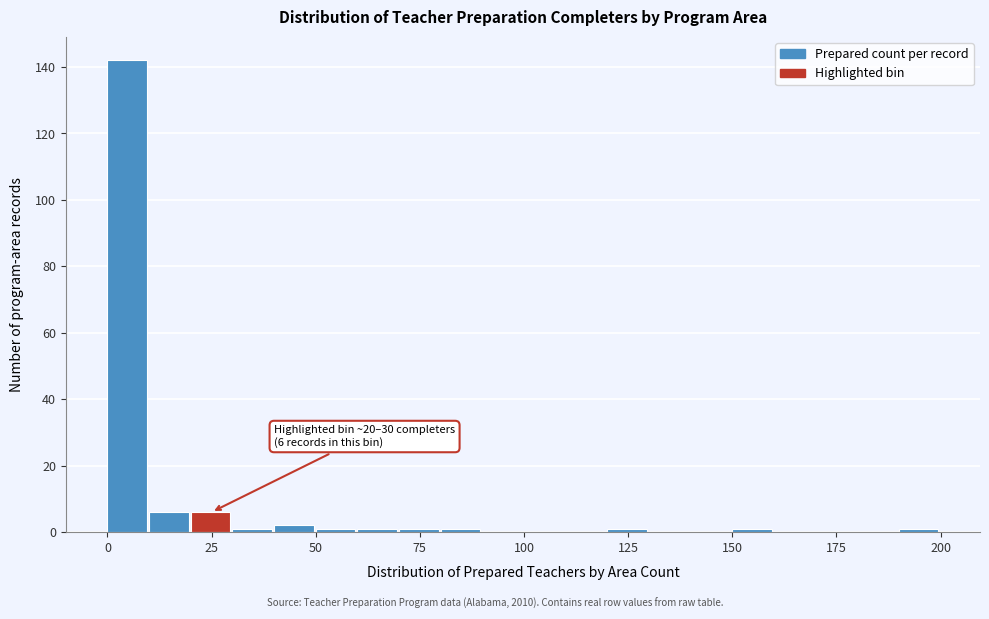

Read against the x-axis, roughly where is the centre of the tallest bar?

5